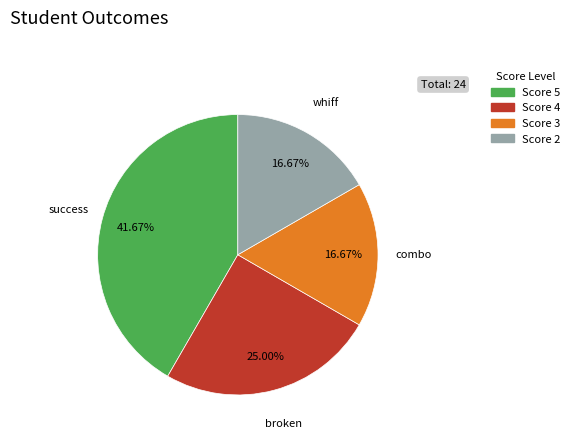

To the nearest percent, what is the difference between the largest and smallest slice percentages?

25%